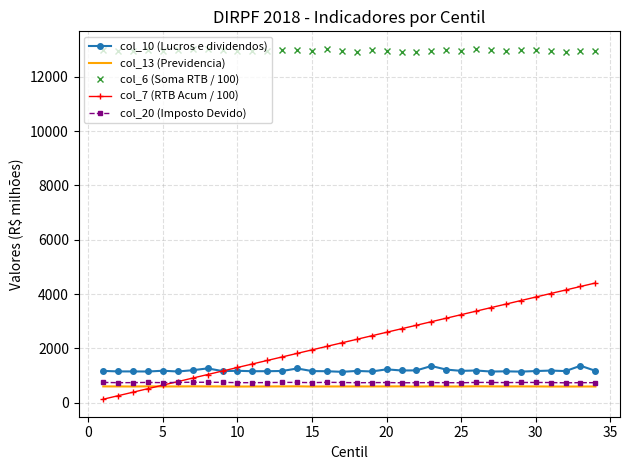

What is the difference between the second highest and second lowest values in the col_13 (Previdencia) series?

8.2